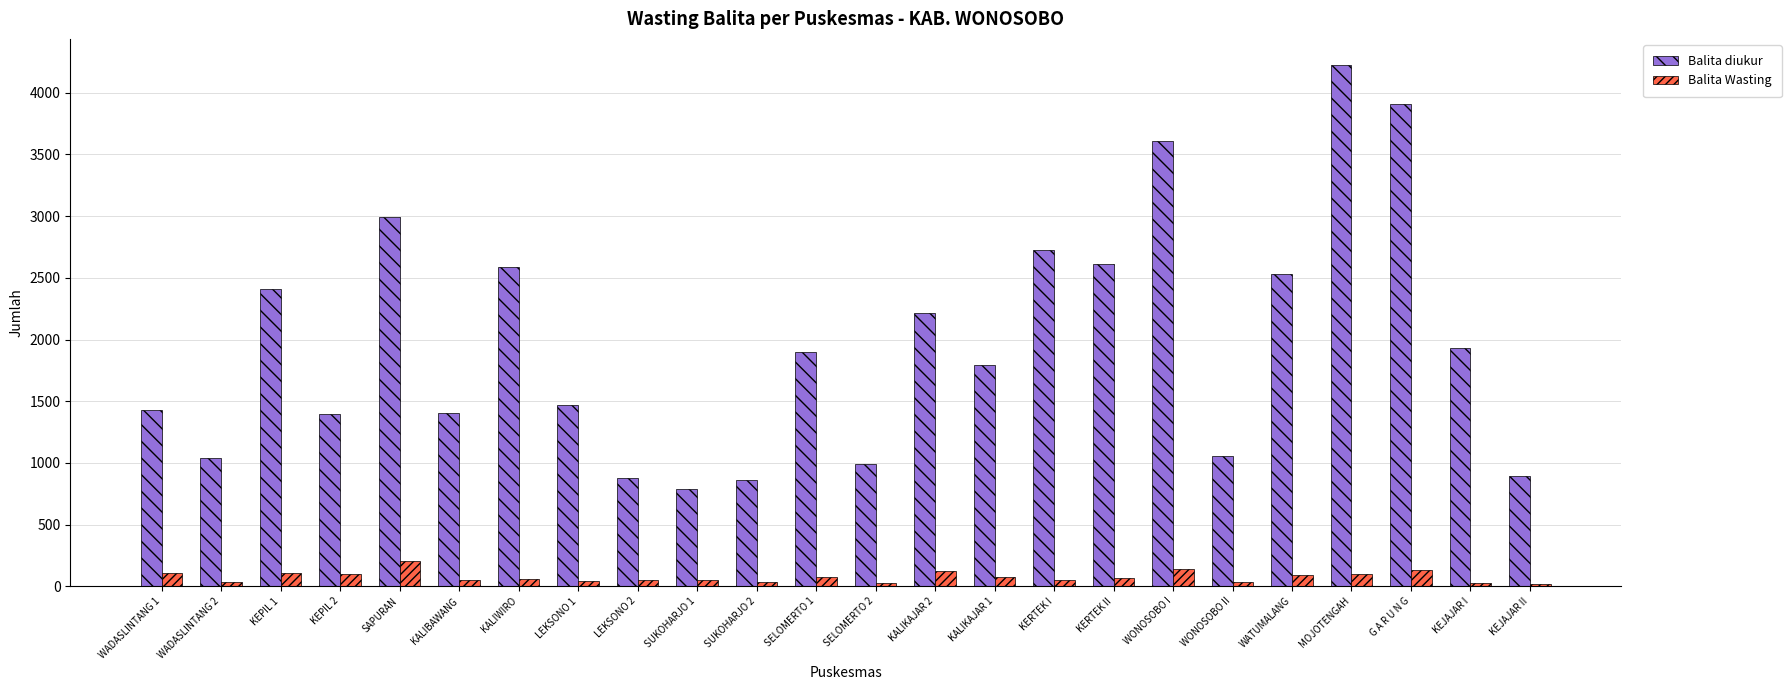

What is the label of the 16th bar from the right?

LEKSONO 2